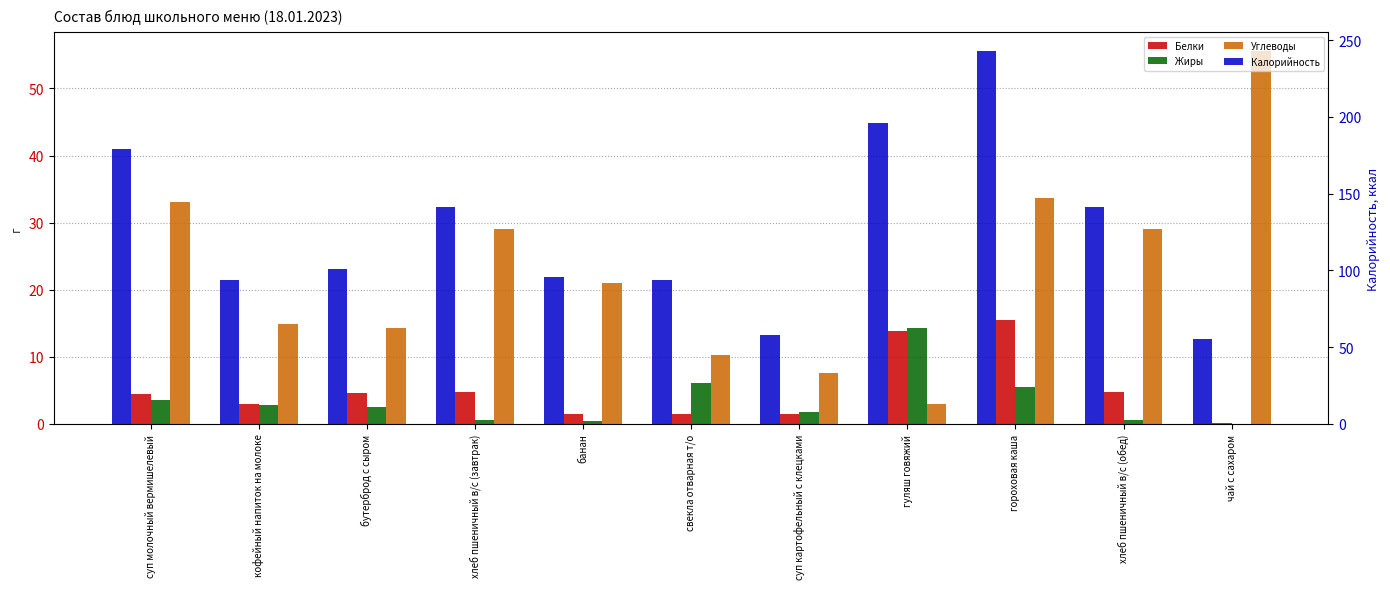

At how many categories does at least one series exceed 154?

3